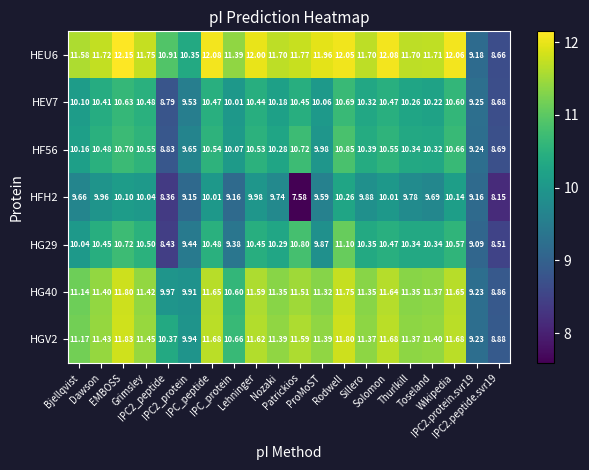

Which category has the highest value across all series?

EMBOSS